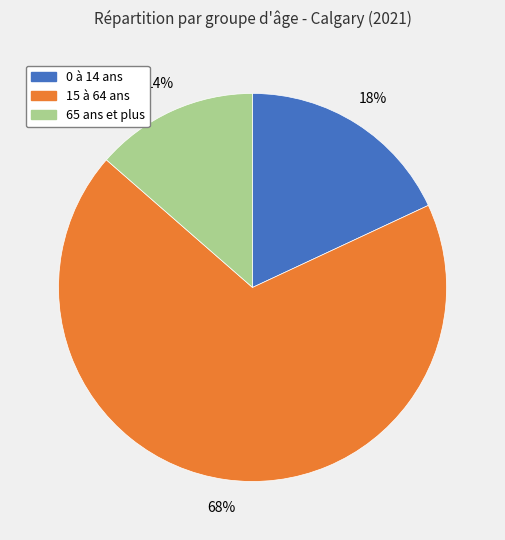

Which slice is the smallest?

65 ans et plus